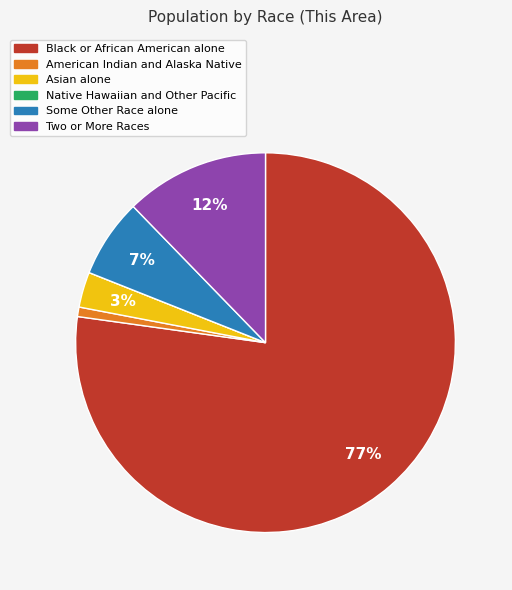

To the nearest percent, what is the difference between the largest and smallest slice percentages?

77%